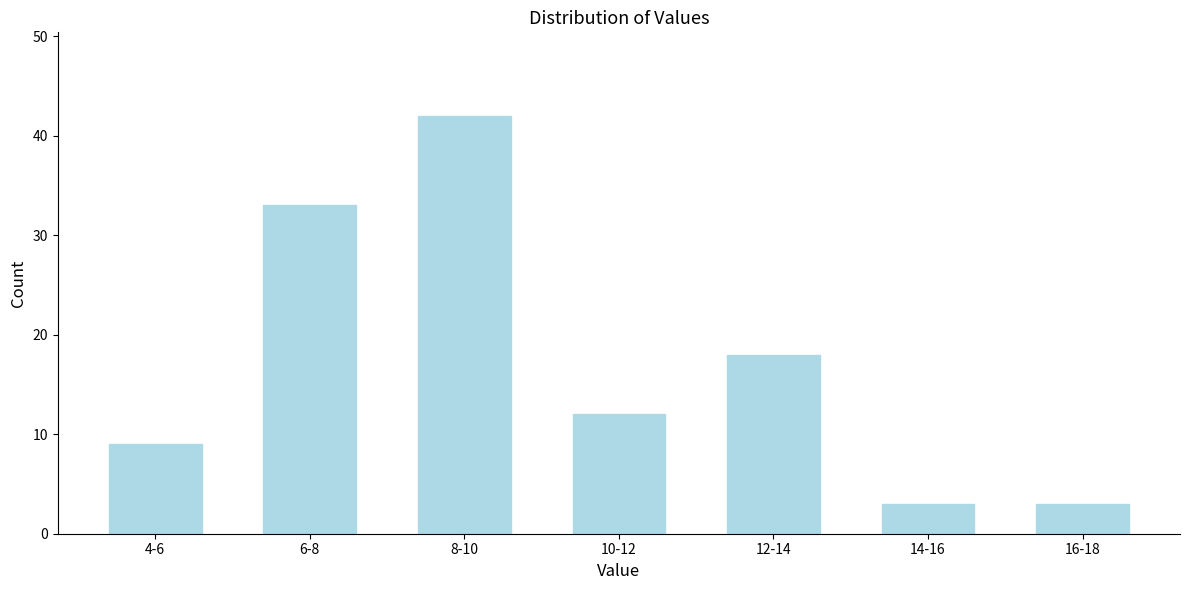

Reading left to right, list all the values displayed in this chart.

4-6=9	6-8=33	8-10=42	10-12=12	12-14=18	14-16=3	16-18=3